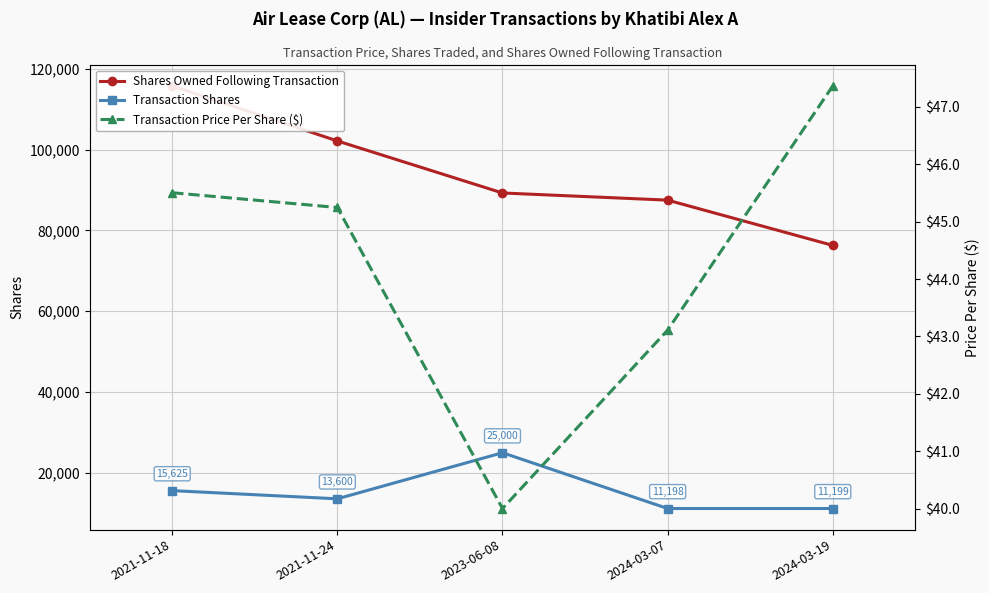

True or false: Transaction Shares and Shares Owned Following Transaction cross at least once.

False